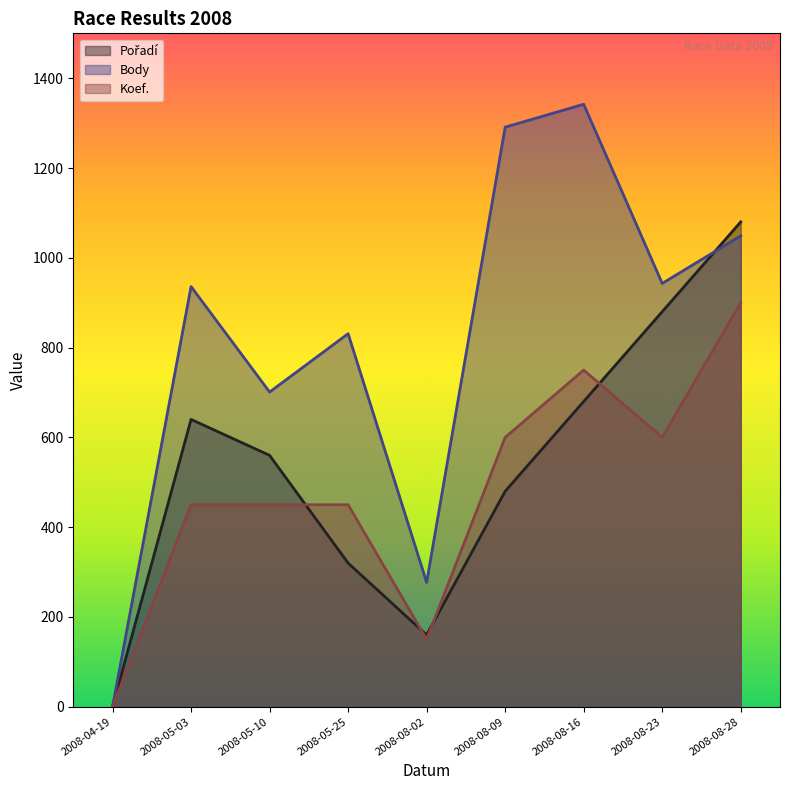

In Body, how many points are higher than both neighbors (excluding endpoints)?

3